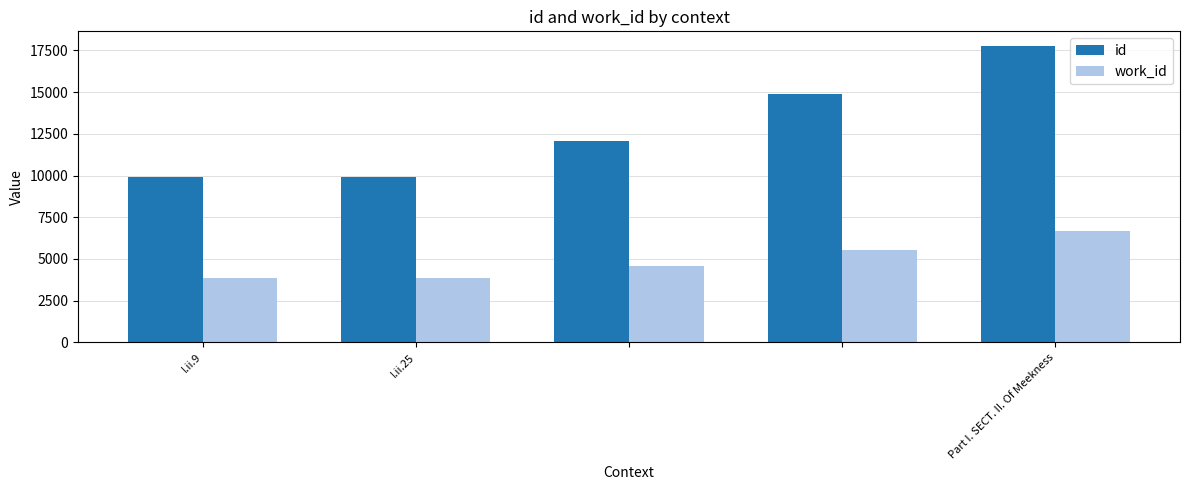

What is the maximum value for id?

17752